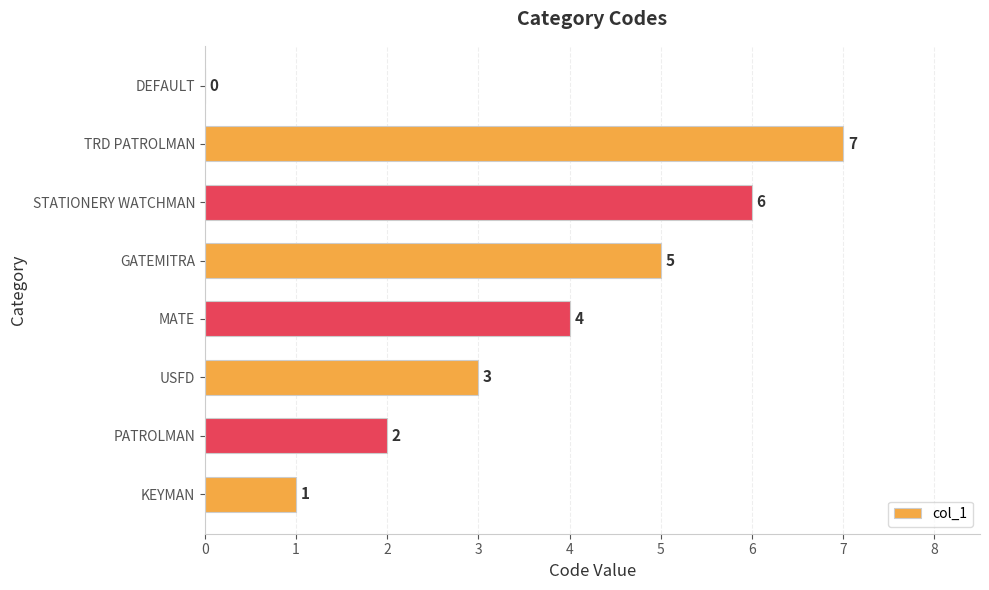

At which label is the value closest to 3?

USFD